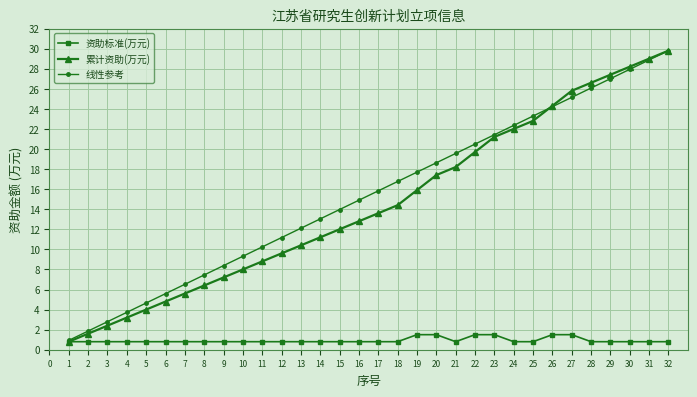

What is the value of the 累计资助(万元) point at the 2nd from the left?

1.6